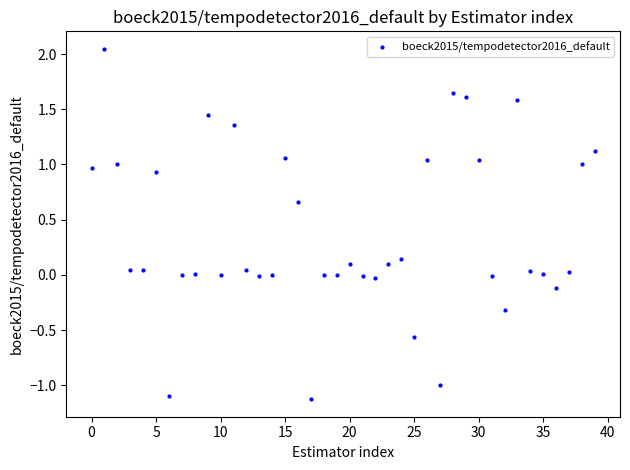

What is the range of Y values (max minus min)?

3.2